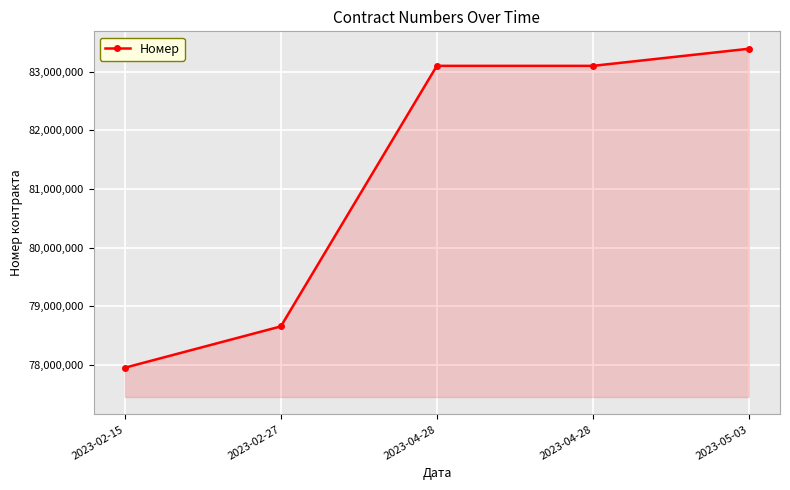

How many data points are less than 83100170?

2